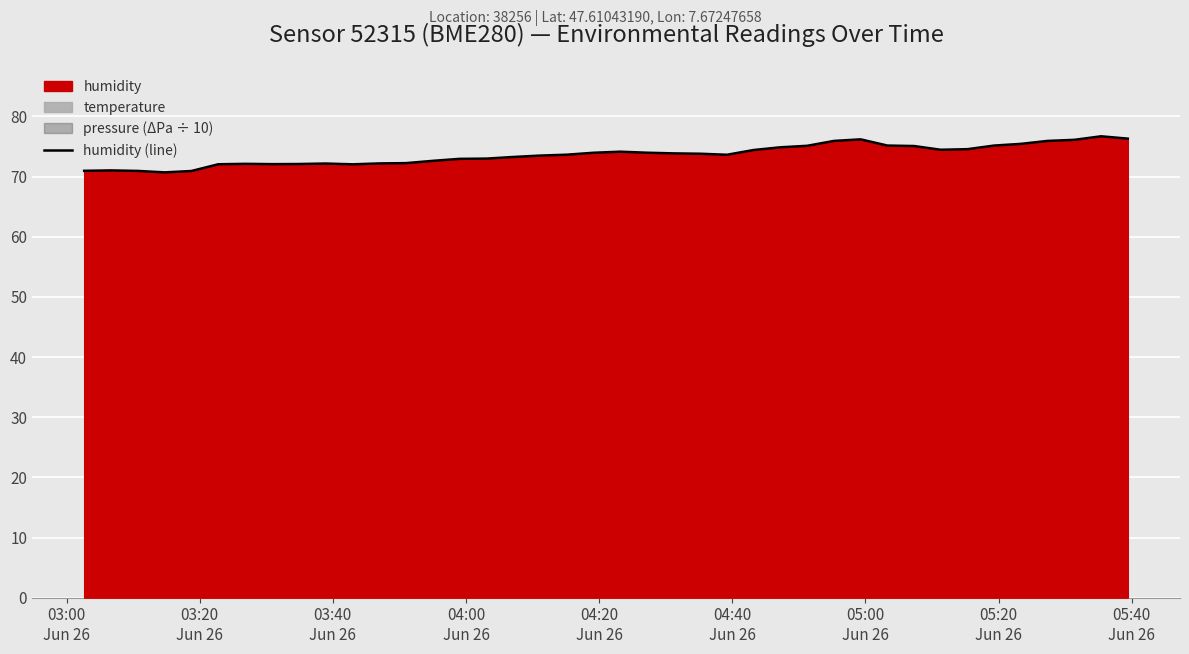

What is the highest value of the humidity (line) series?

76.7